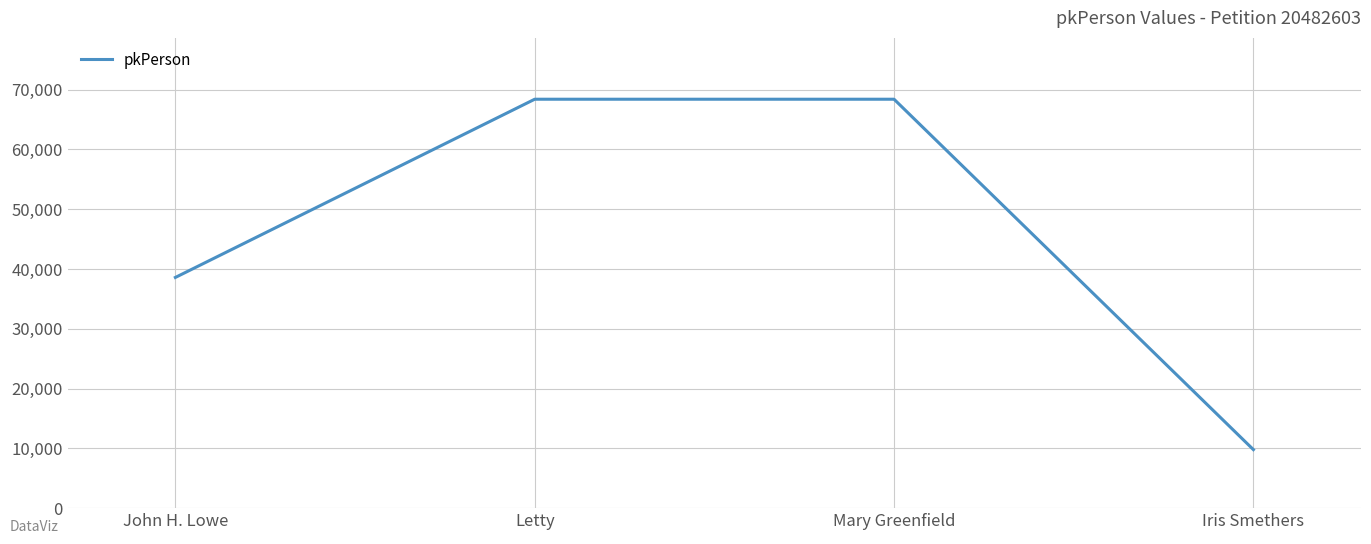

What position from the right is Mary Greenfield?

2